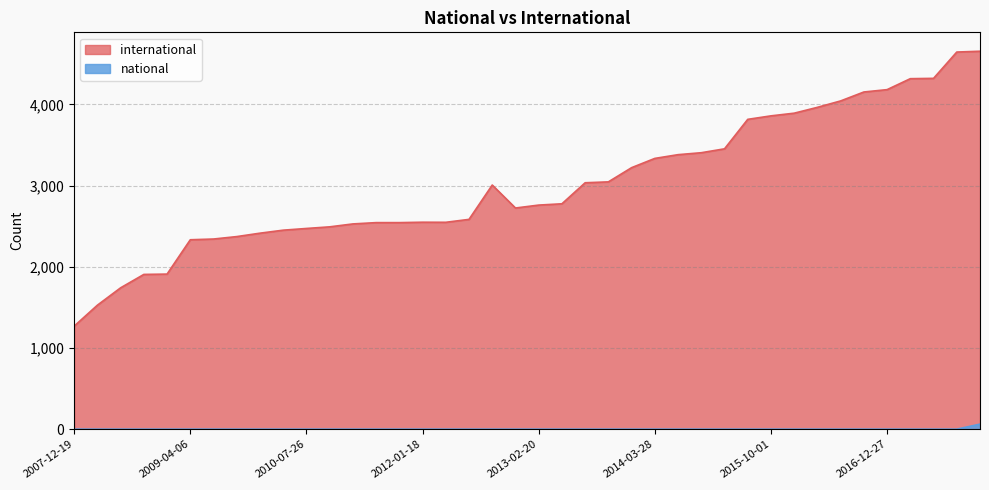

At which category is the sum across all series the highest?

2017-12-22